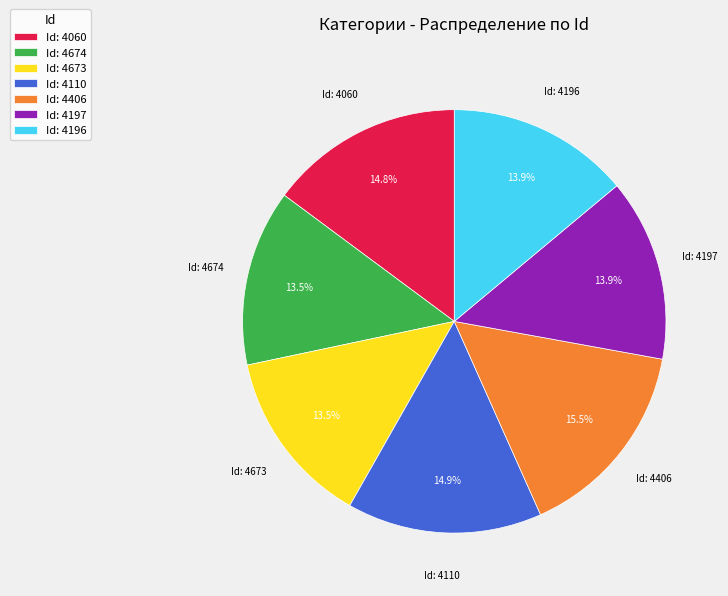

Count the number of slices in the pie.

7